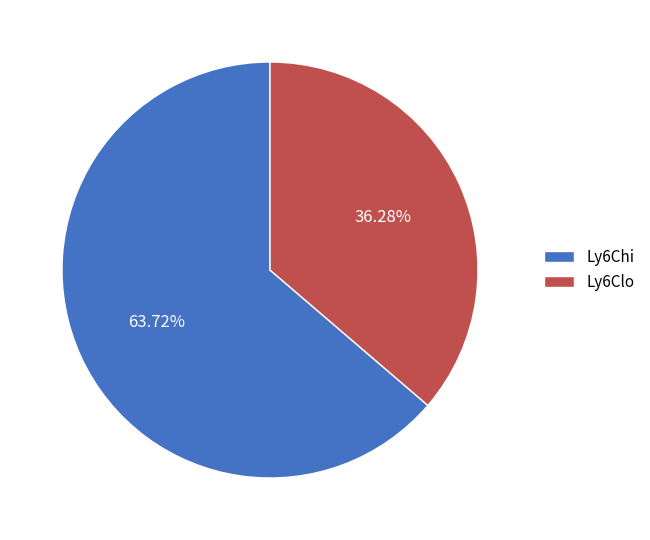

How many segments does this pie chart have?

2